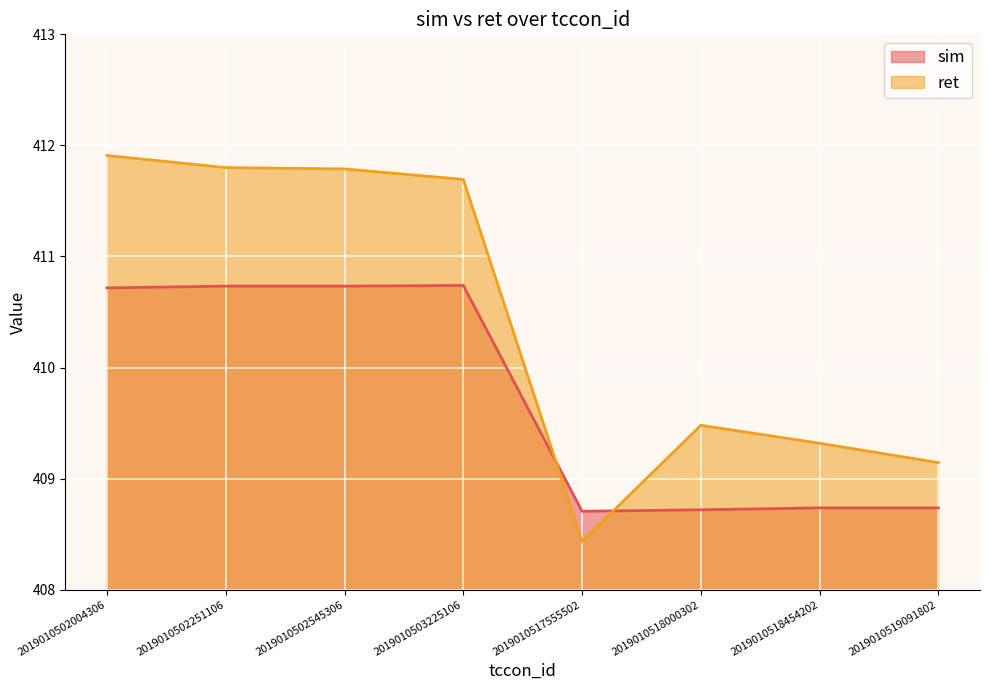

True or false: sim has a value of 147.0 at 2019010503225106.

False